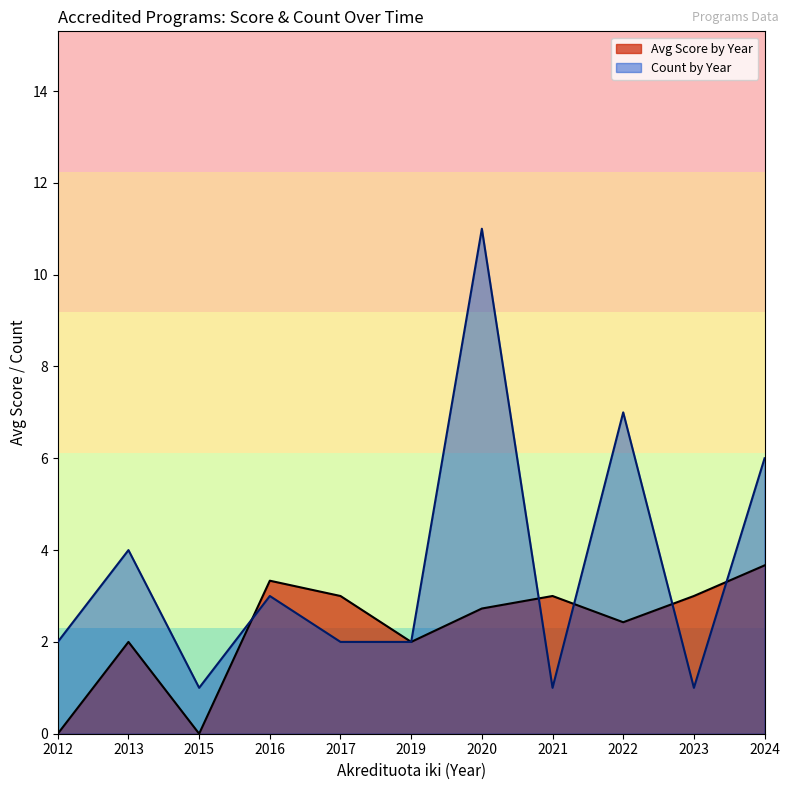

True or false: Avg Score by Year and Count by Year intersect in this chart.

True